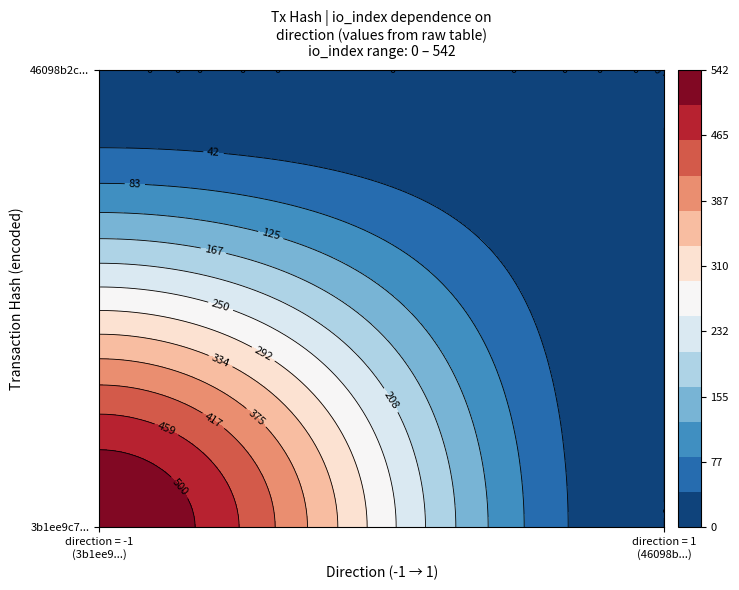

The value of 3b1ee9c7523ea3a4b178c17a343ac7110cf7374 at io_index is 542. True or false?

True